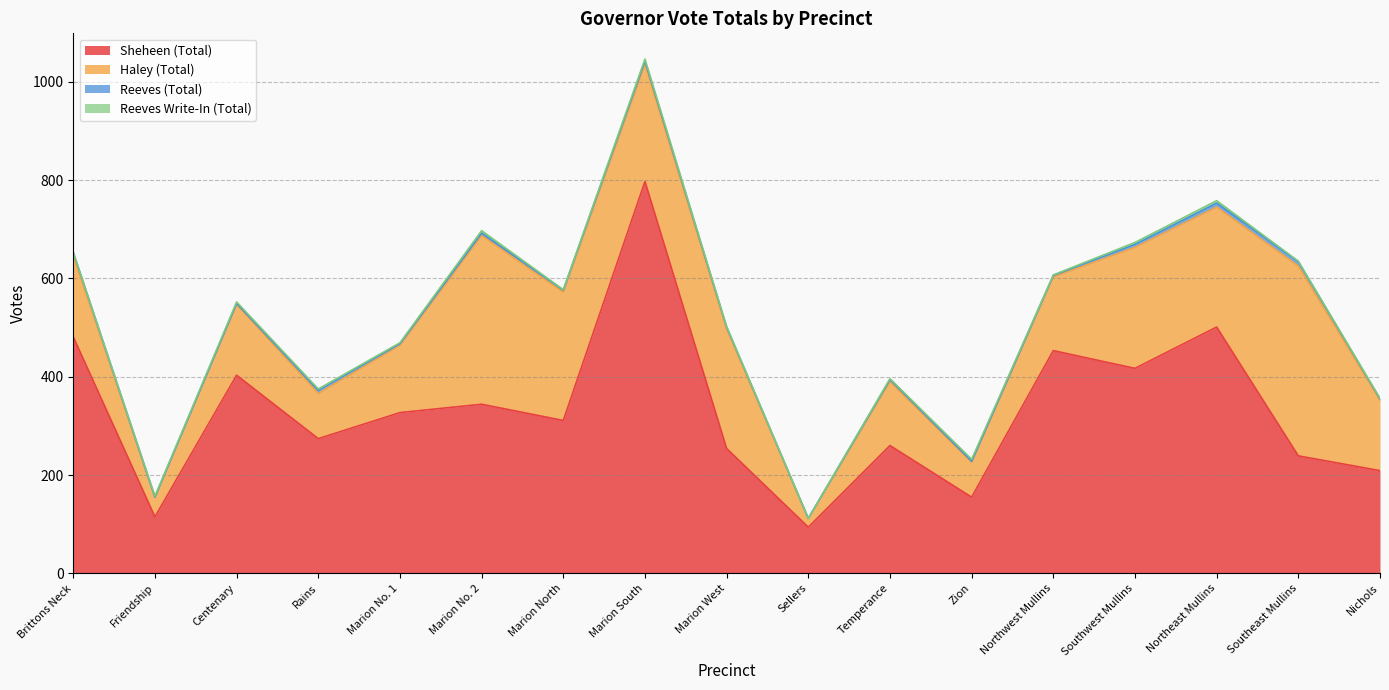

What is the sum of all Reeves (Total) values?

75